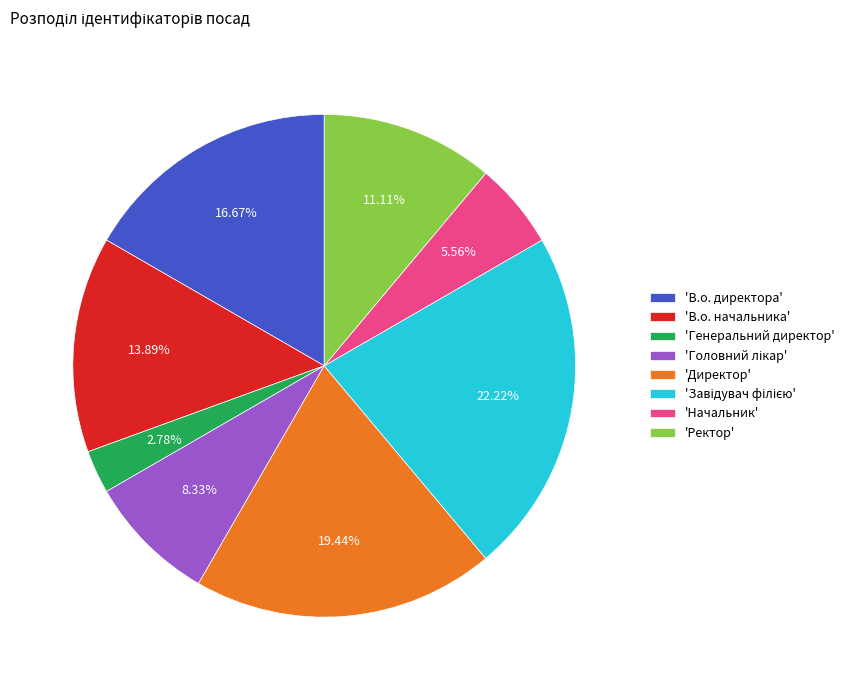

Count the number of slices in the pie.

8